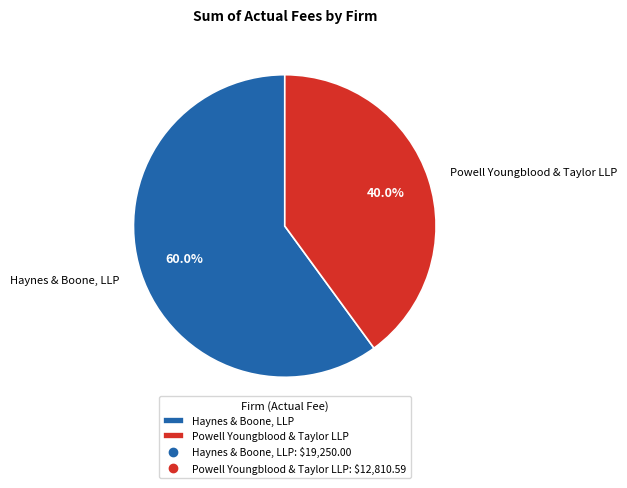

To the nearest percent, what is the average slice percentage?

50%